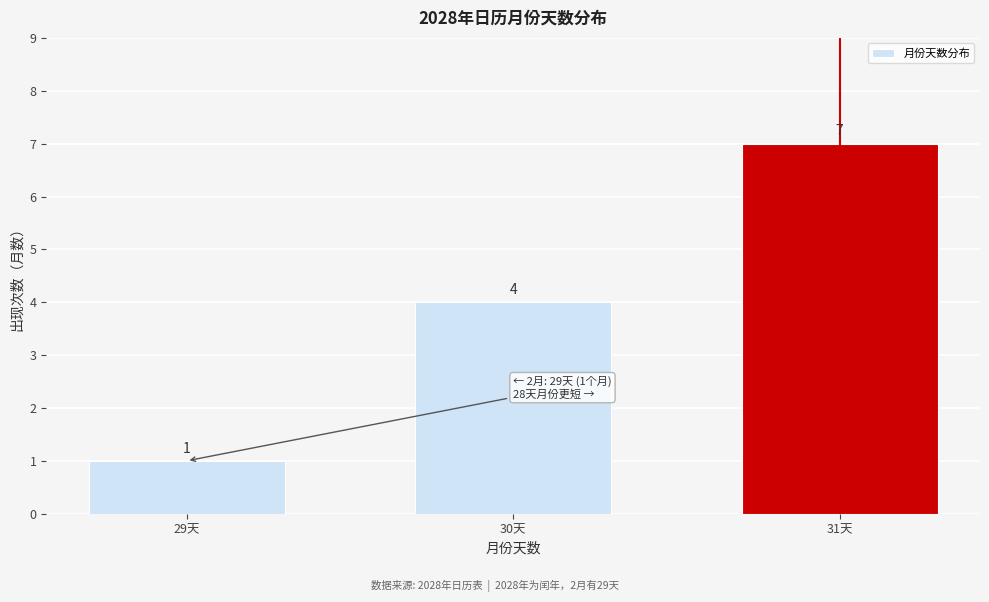

Reading left to right, what are all the values shown in this chart?

1	4	7